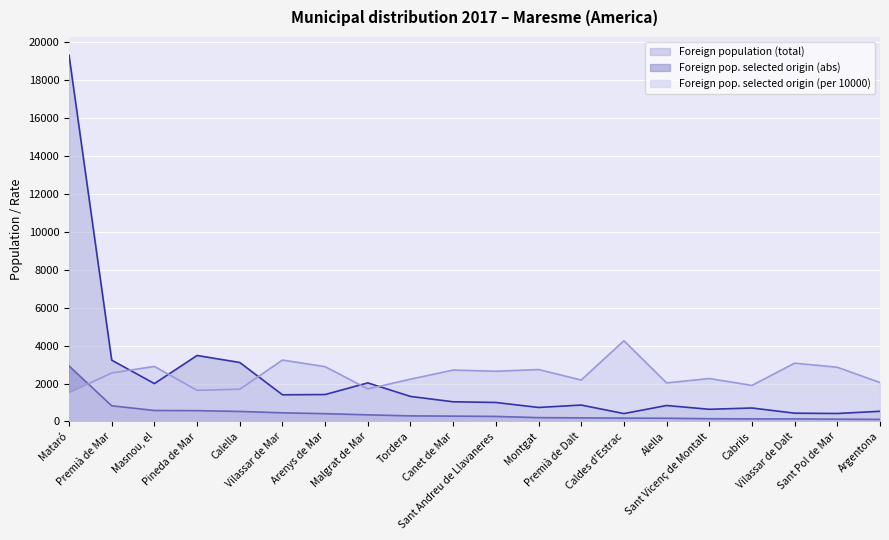

What are all the series names shown in the legend?

Foreign population (total), Foreign pop. selected origin (abs), Foreign pop. selected origin (per 10000)